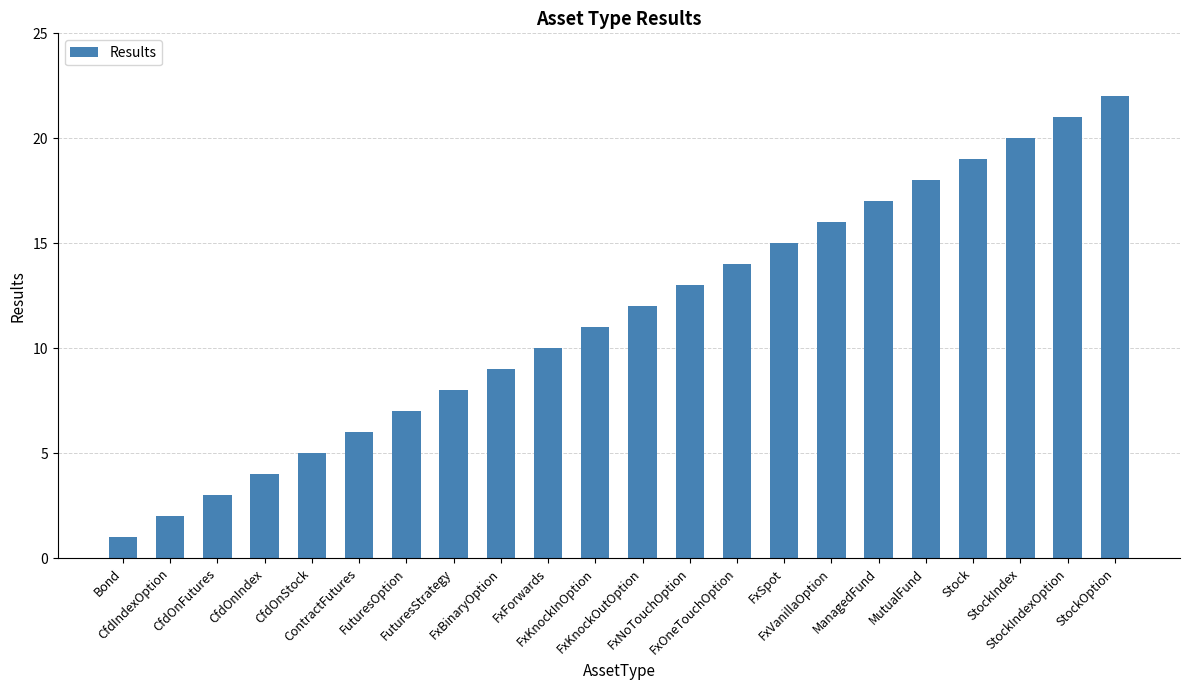

Reading left to right, transcribe all the data shown in this chart.

Bond=1	CfdIndexOption=2	CfdOnFutures=3	CfdOnIndex=4	CfdOnStock=5	ContractFutures=6	FuturesOption=7	FuturesStrategy=8	FxBinaryOption=9	FxForwards=10	FxKnockInOption=11	FxKnockOutOption=12	FxNoTouchOption=13	FxOneTouchOption=14	FxSpot=15	FxVanillaOption=16	ManagedFund=17	MutualFund=18	Stock=19	StockIndex=20	StockIndexOption=21	StockOption=22